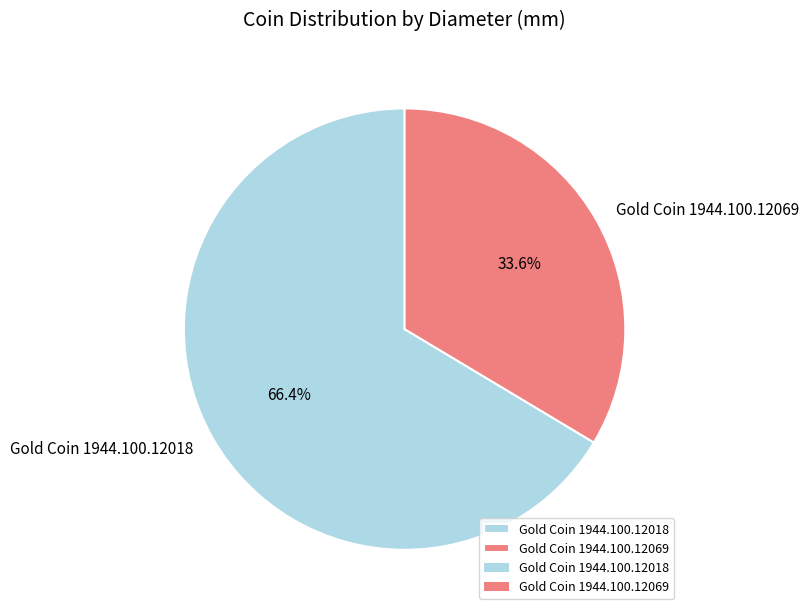

Is there any slice that represents more than half of the pie?

Yes